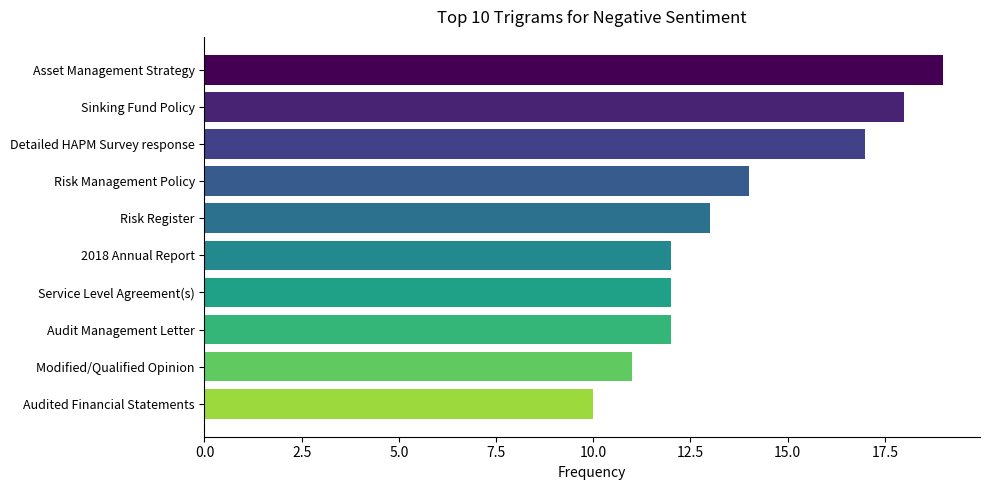

What is the average value?

14